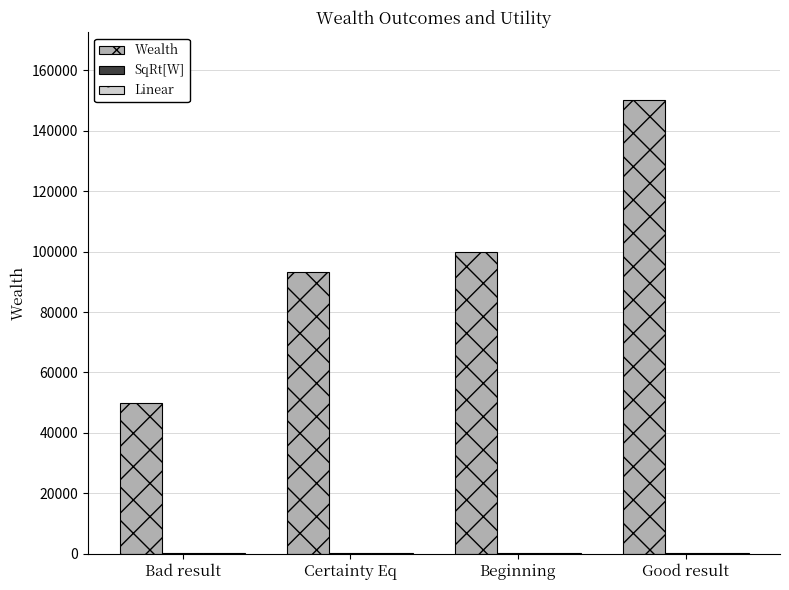

How many groups of bars are there?

4